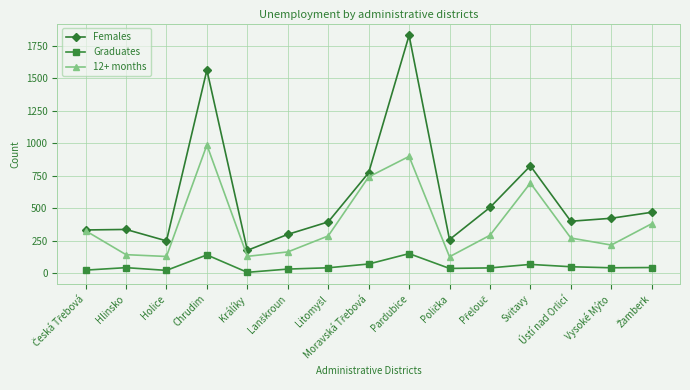

At which category is the sum across all series the highest?

Pardubice